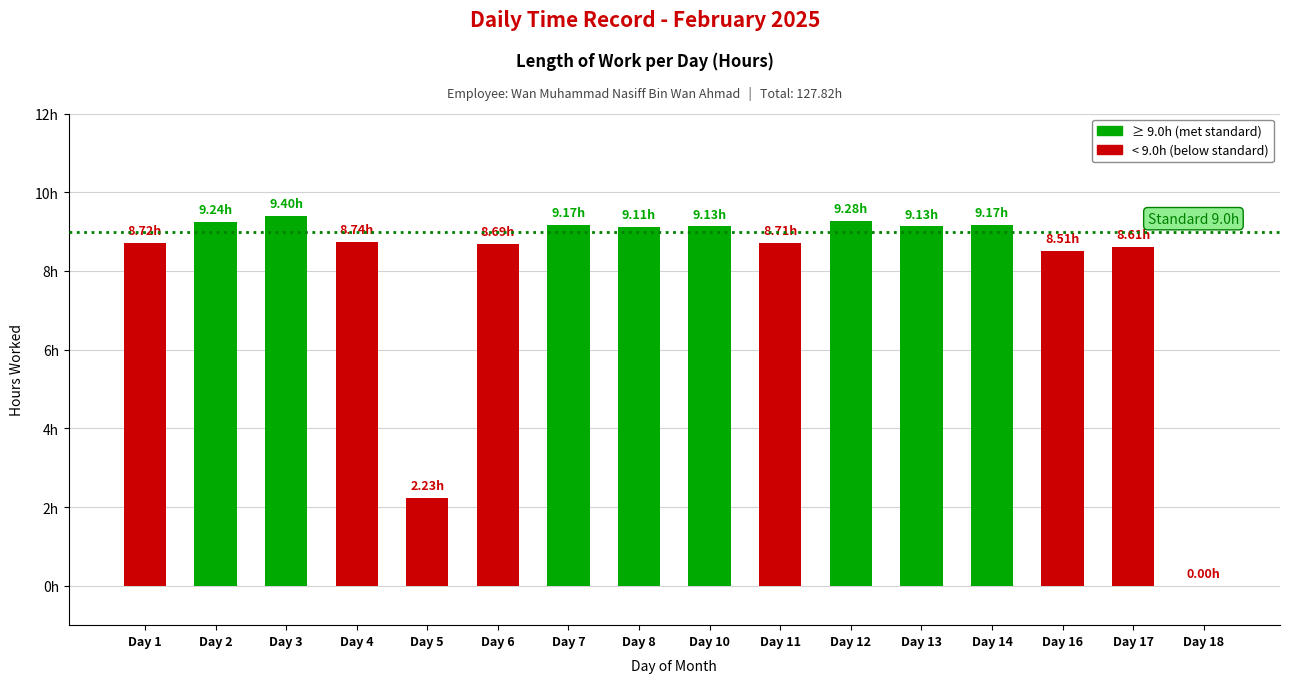

Are the bars horizontal?

No